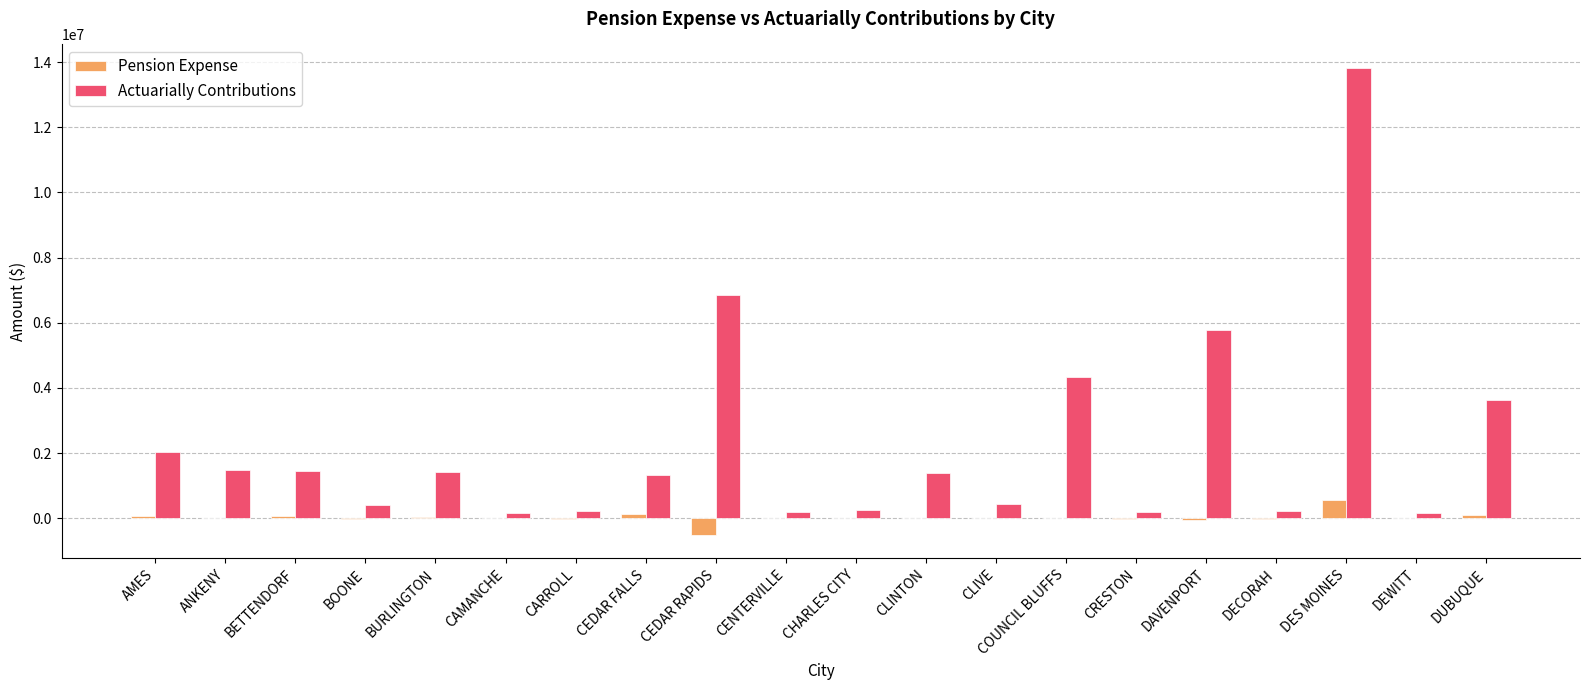

What is the difference between the Pension Expense values at CENTERVILLE and BURLINGTON?

34862